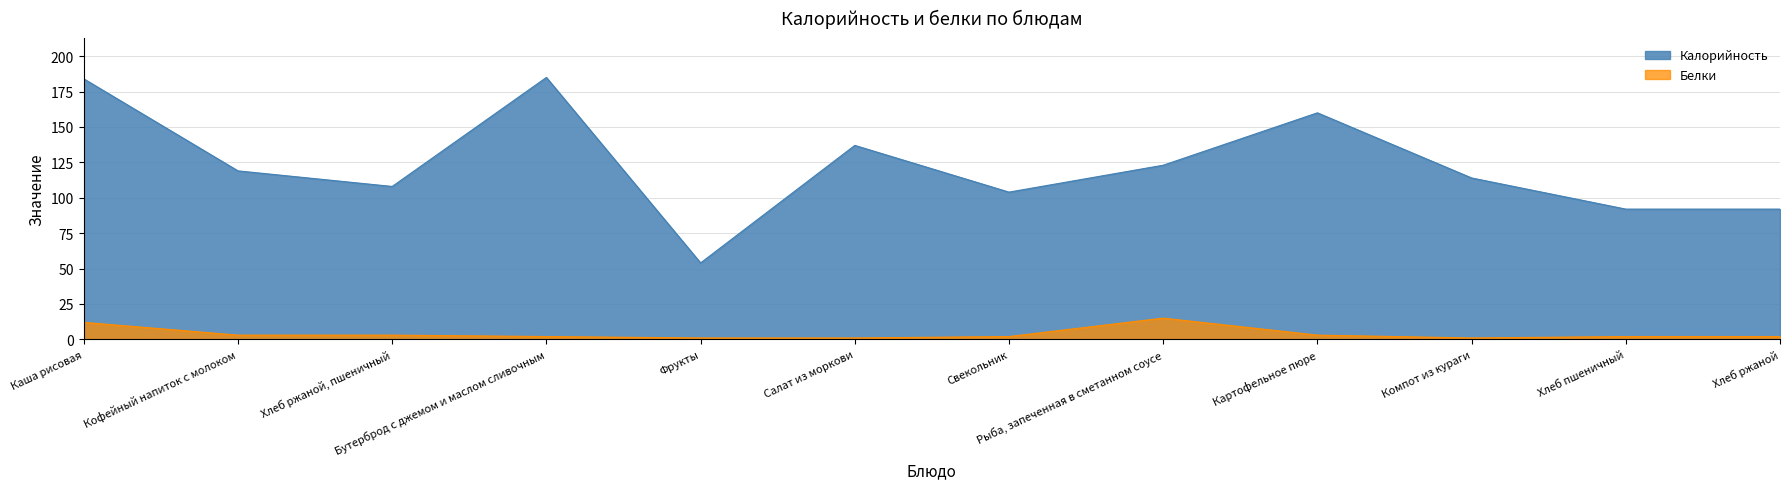

Reading left to right, extract all data points from this chart.

Калорийность: Каша рисовая=184	Кофейный напиток с молоком=119	Хлеб ржаной, пшеничный=108	Бутерброд с джемом и маслом сливочным=185	Фрукты=54	Салат из моркови=137	Свекольник=104	Рыба, запеченная в сметанном соусе=123	Картофельное пюре=160	Компот из кураги=114	Хлеб пшеничный=92	Хлеб ржаной=92
Белки: Каша рисовая=12	Кофейный напиток с молоком=3	Хлеб ржаной, пшеничный=3	Бутерброд с джемом и маслом сливочным=2	Фрукты=1	Салат из моркови=1	Свекольник=2	Рыба, запеченная в сметанном соусе=15	Картофельное пюре=3	Компот из кураги=1	Хлеб пшеничный=2	Хлеб ржаной=2